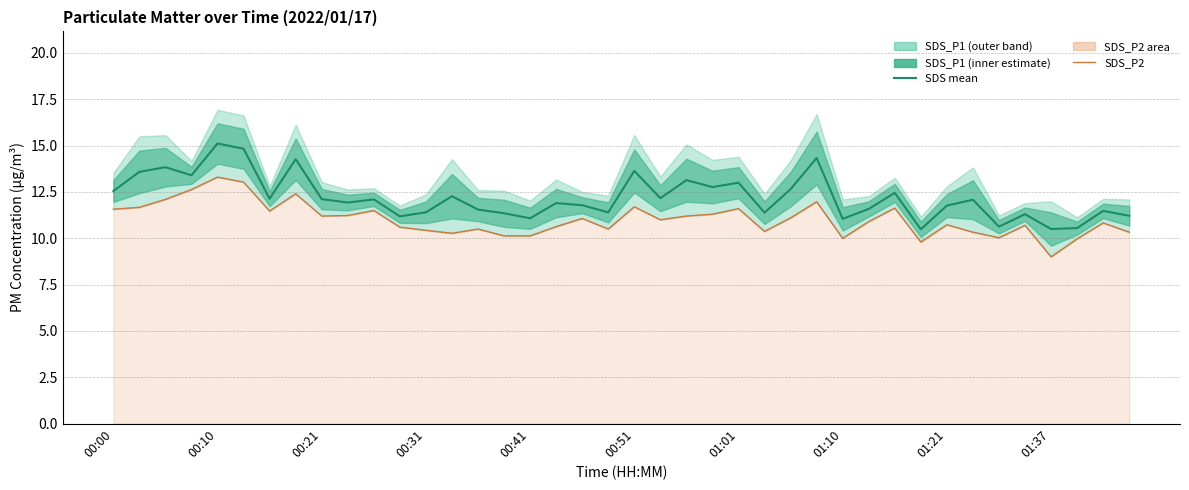

What is the difference between the second highest and minimum values in the SDS_P2 series?

4.0